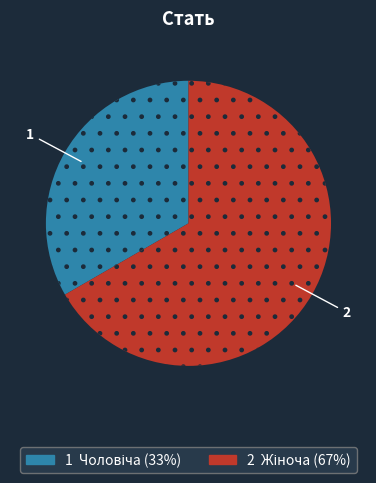

Is there any slice that represents more than half of the pie?

Yes